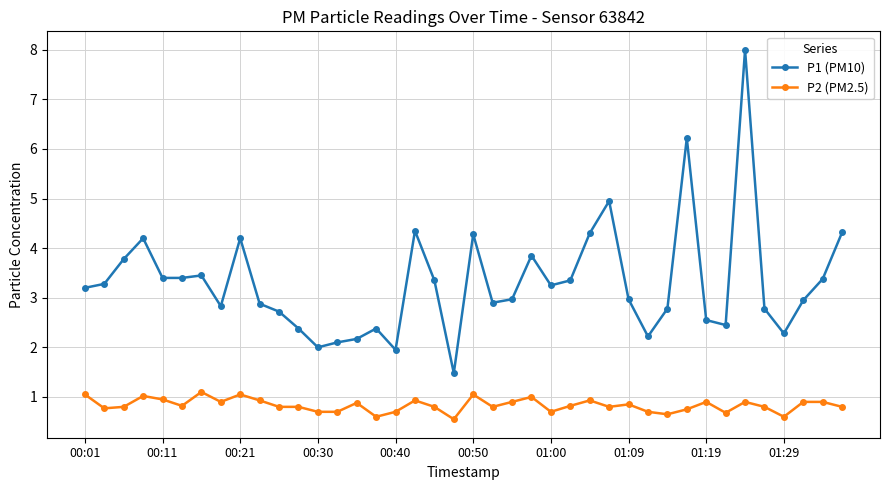

True or false: P1 (PM10) and P2 (PM2.5) cross at least once.

False